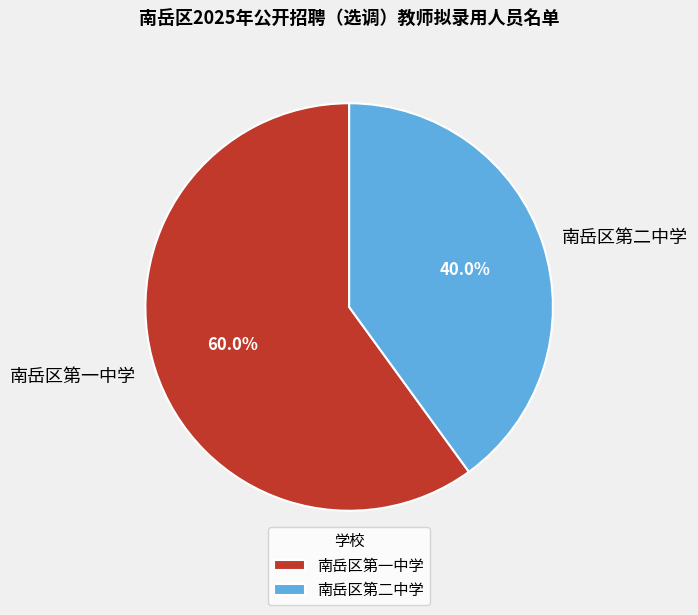

Is it true that 南岳区第一中学 is 60% of the pie?

True